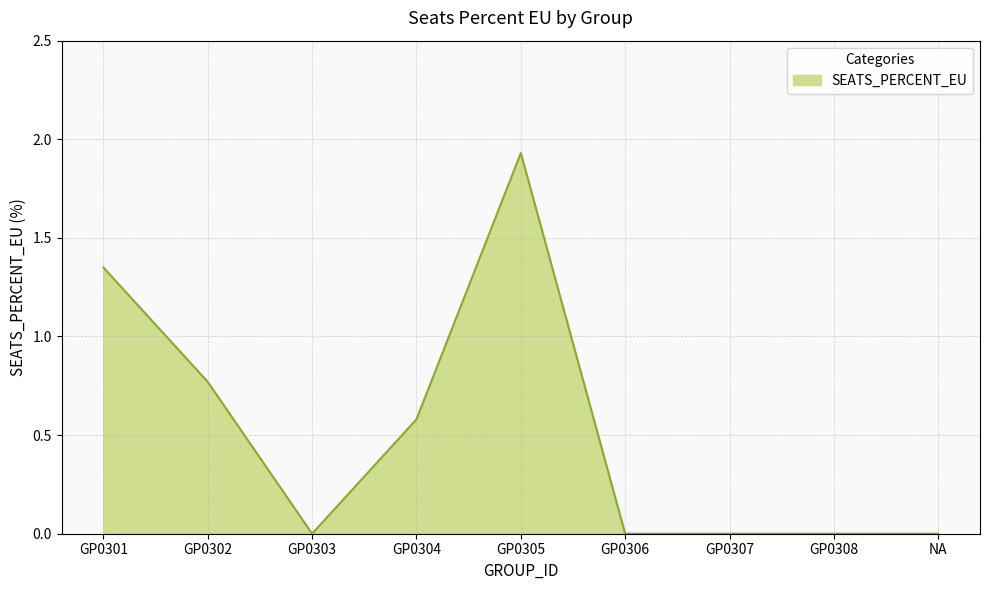

What is the average value?

0.5